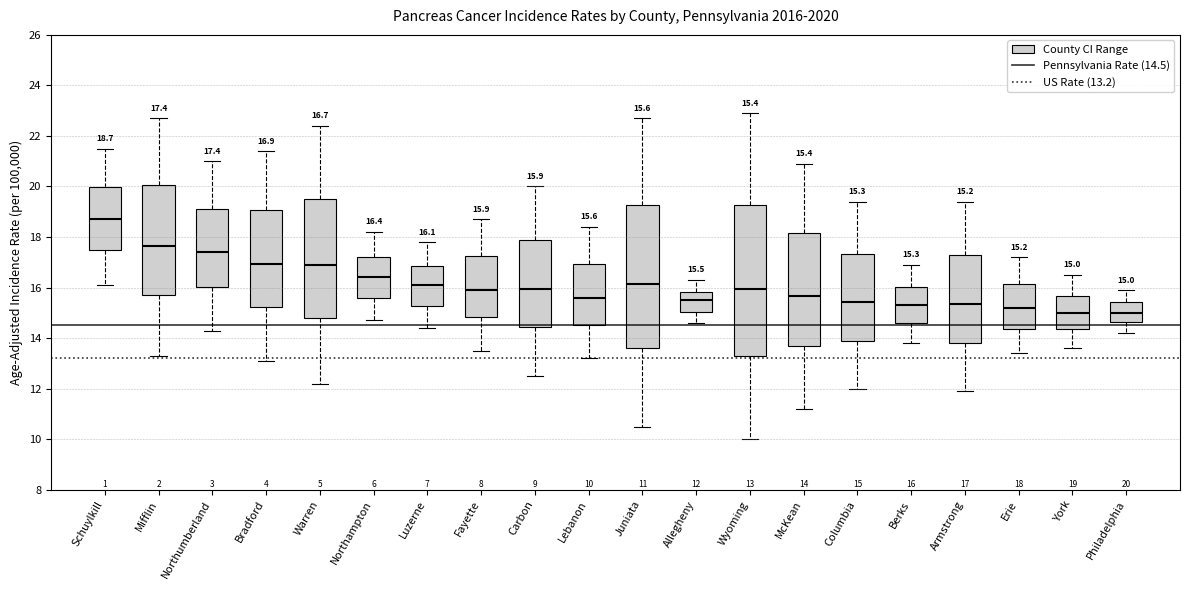

Comparing the boxes themselves (not the whiskers), which one is the tallest?

Wyoming